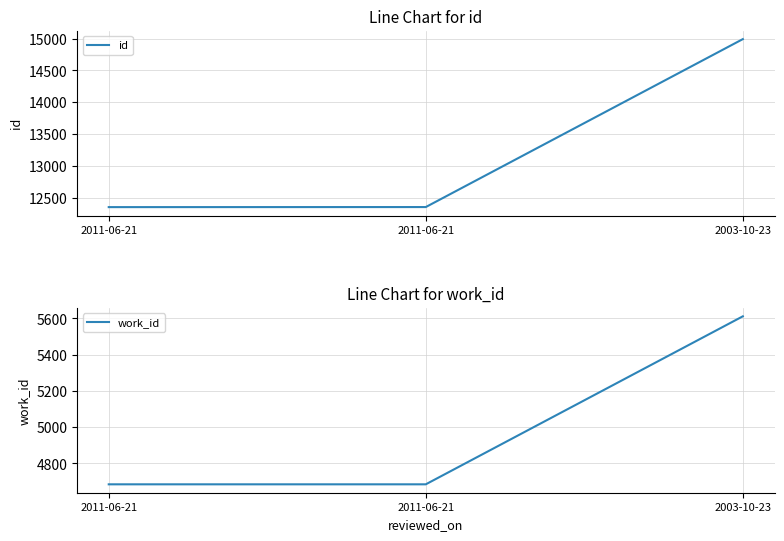

Which label corresponds to the largest value in the chart?

2003-10-23